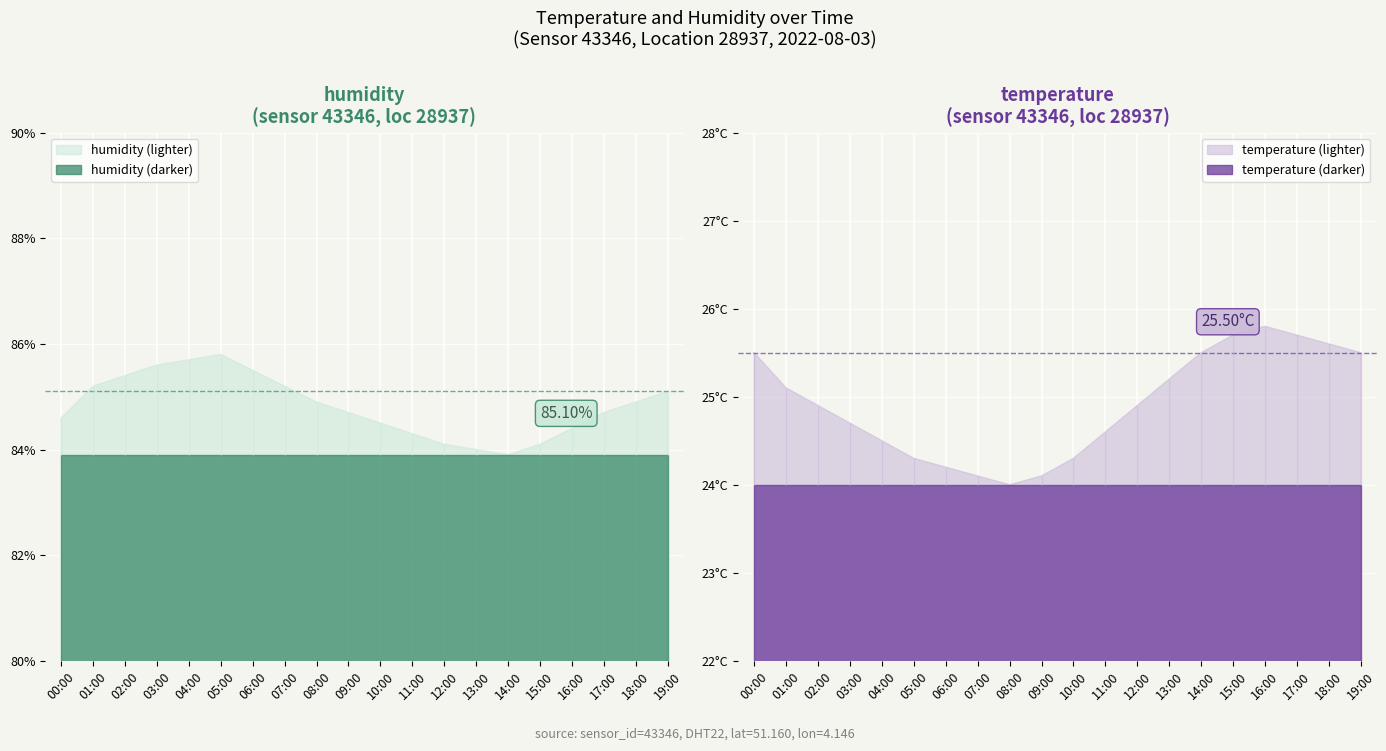

True or false: temperature and humidity intersect in this chart.

False